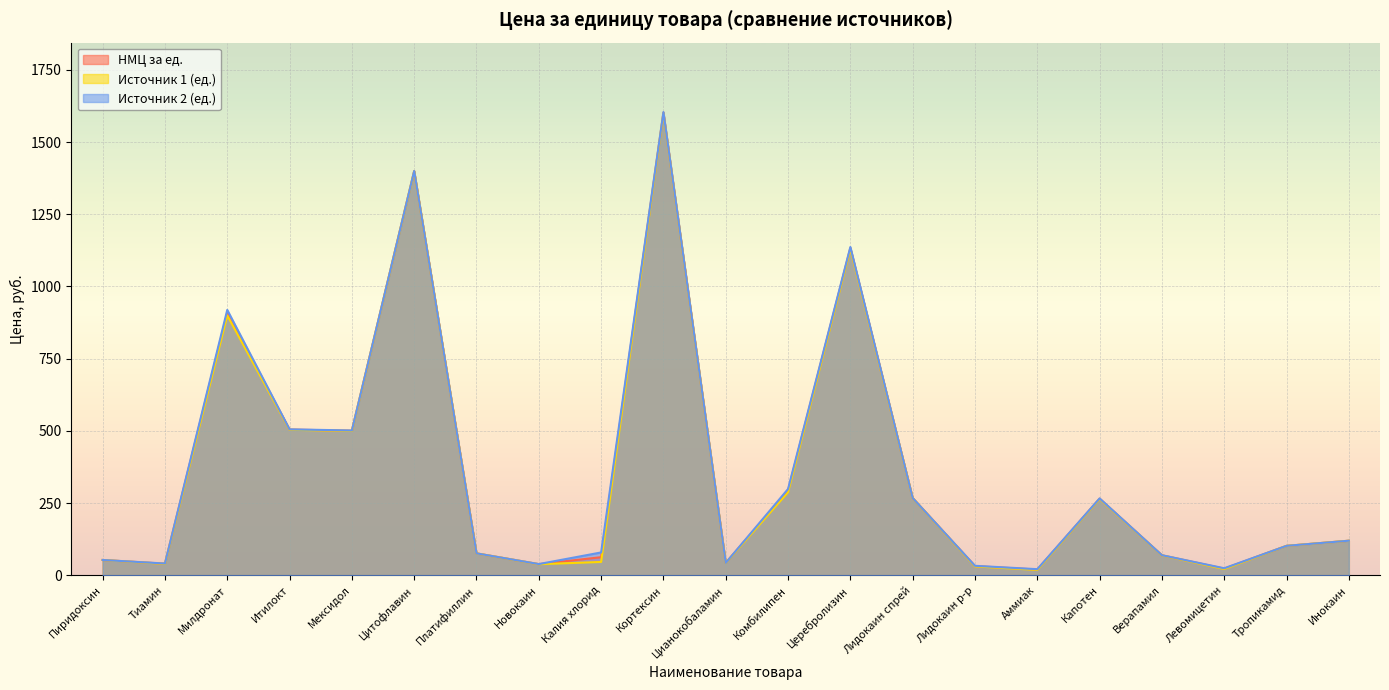

How many series are shown in this chart?

3